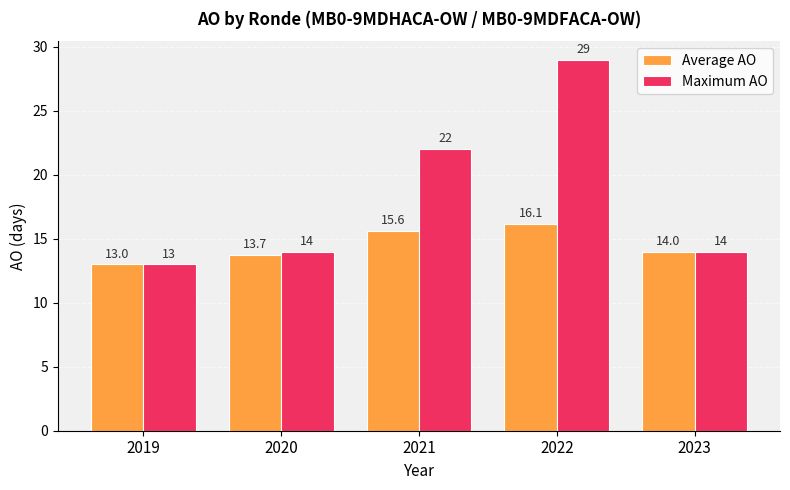

Which series has the largest total across all categories?

Maximum AO